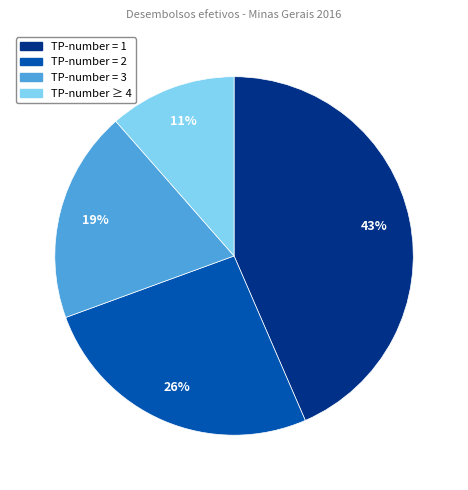

How many slices are in this pie chart?

4